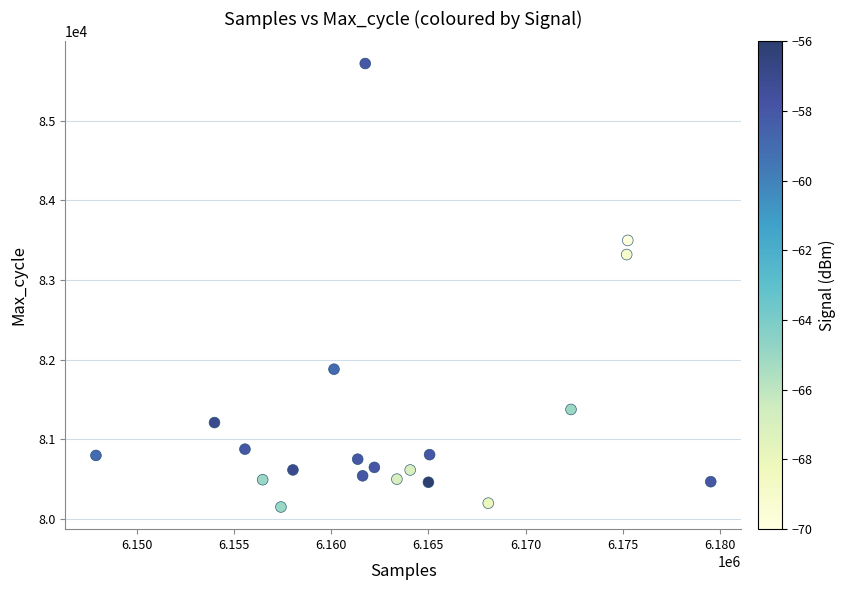

What is the range of Y values (max minus min)?

5574